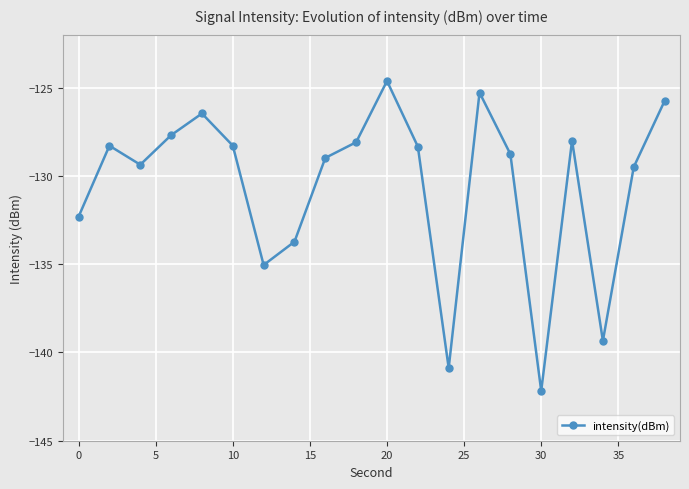

What is the value of the 8th point from the left?

-133.7